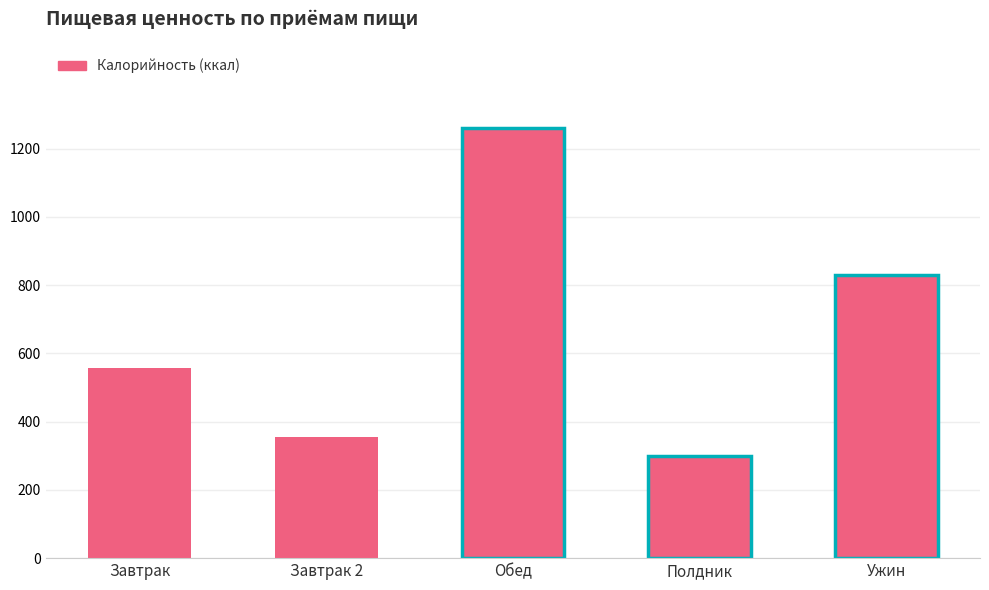

Approximately how many times larger is the value at Обед compared to Ужин?

1.5